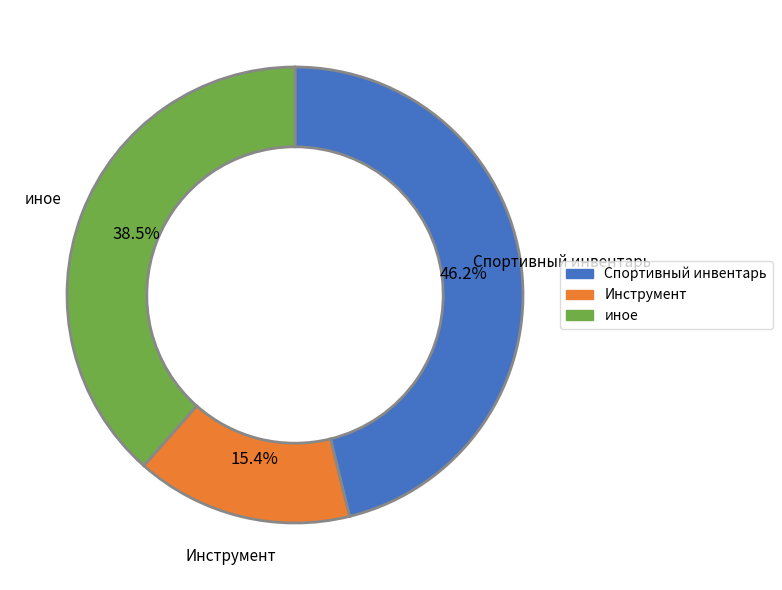

To the nearest percent, what portion does Инструмент represent?

15%